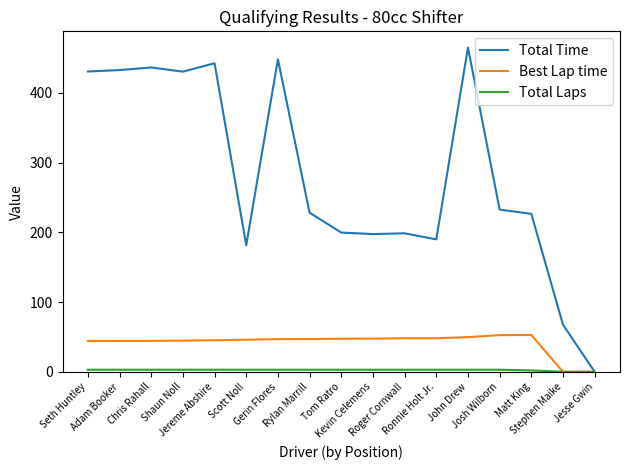

What is the difference between the Total Time values at Chris Rahall and Tom Ratro?

236.7